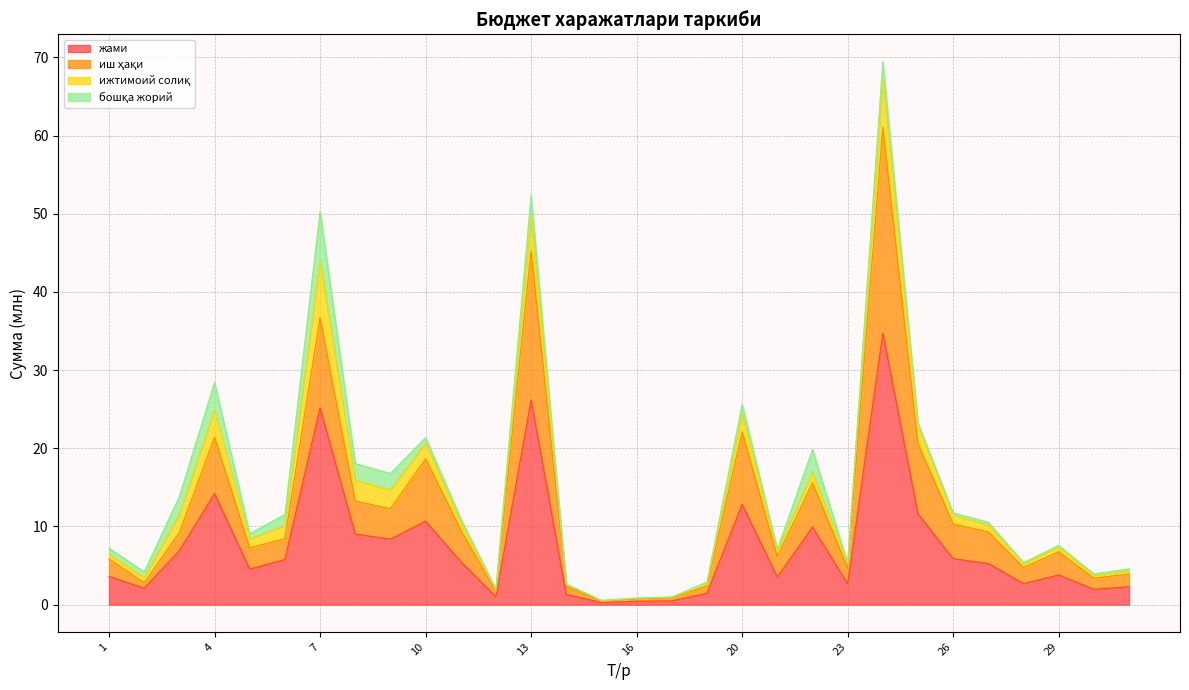

What is the minimum value shown in the chart?

0.3